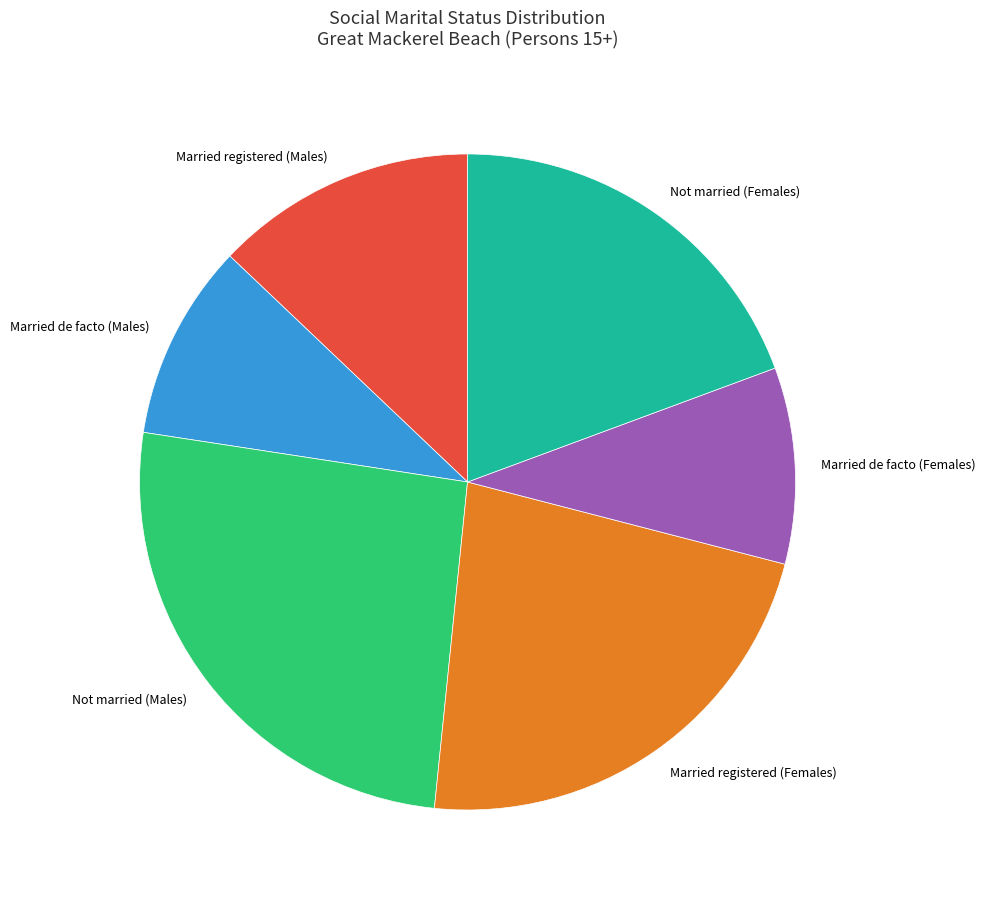

Is there any slice that represents more than half of the pie?

No